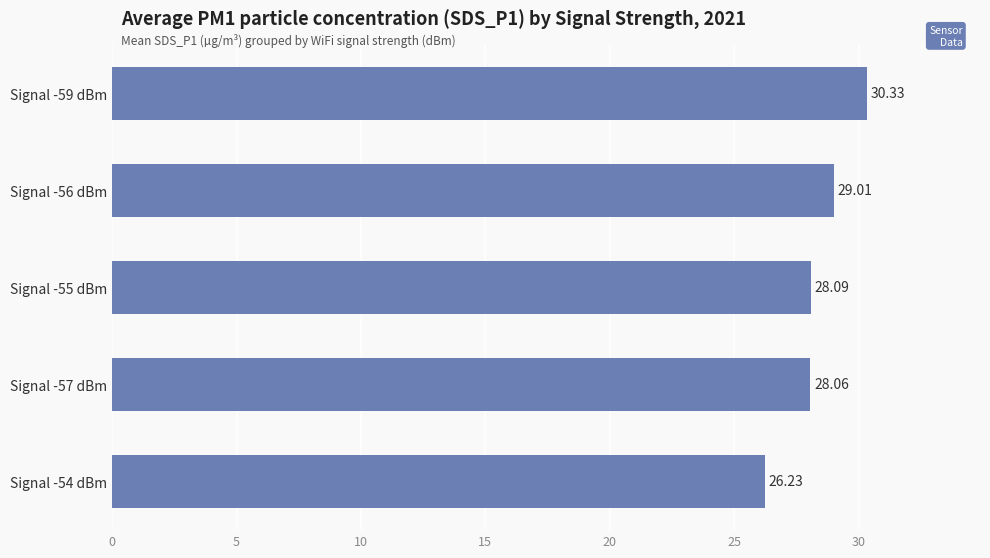

What is the change in value from Signal -59 dBm to Signal -54 dBm?

-4.1